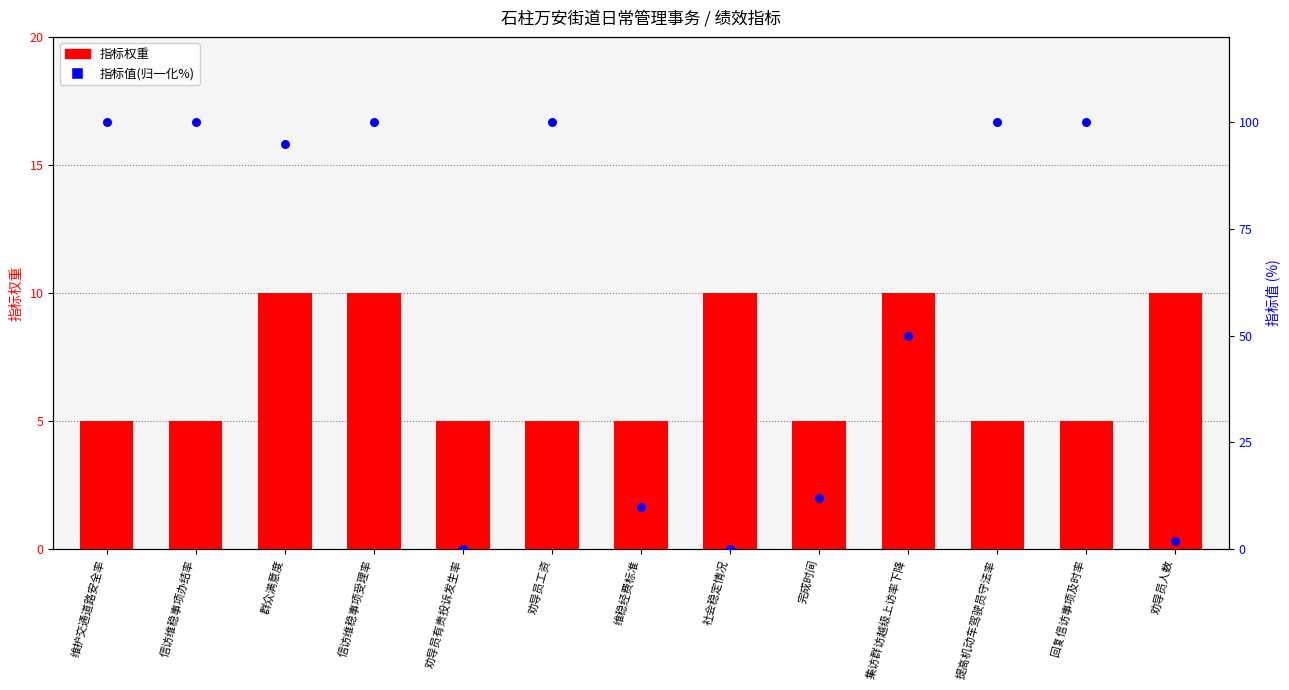

What is the total value across all series at 信访维稳事项办结率?

105